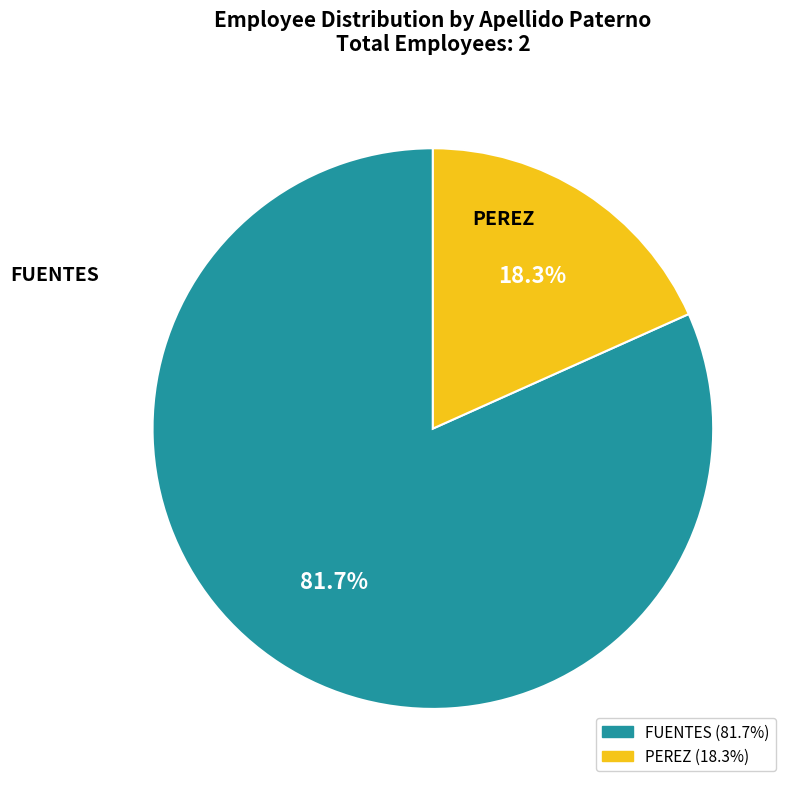

To the nearest percent, what is the difference between the PEREZ and FUENTES slice percentages?

63%